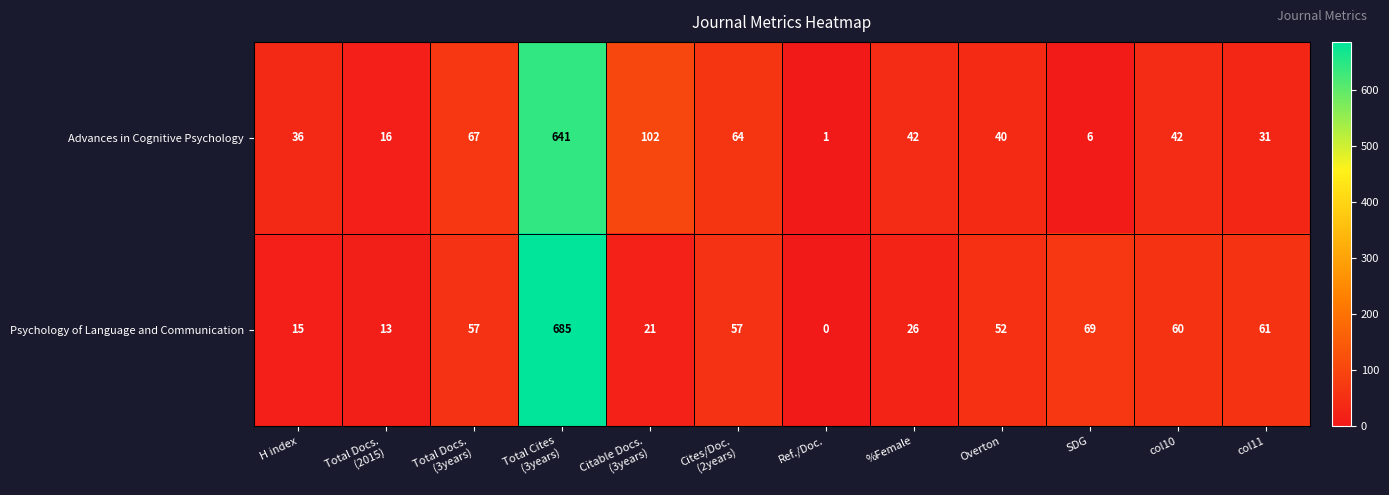

What is the sum of all Advances in Cognitive Psychology values?

1088